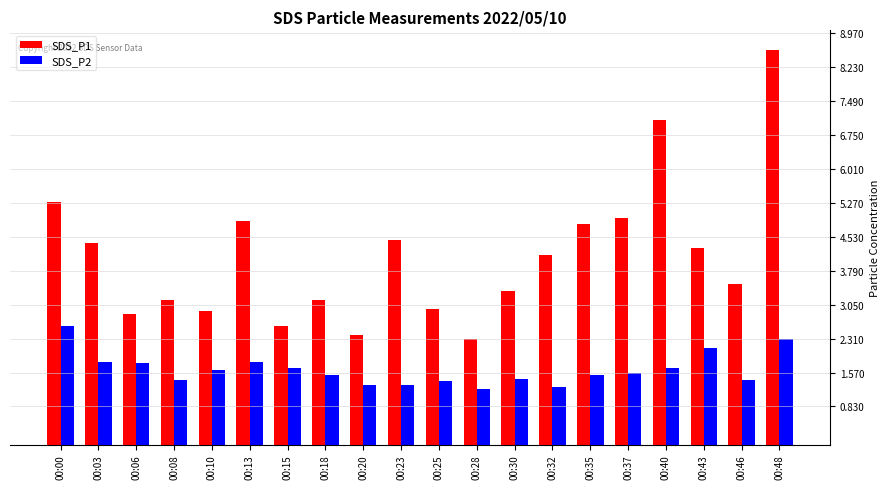

What is the sum of all SDS_P2 values?

32.6